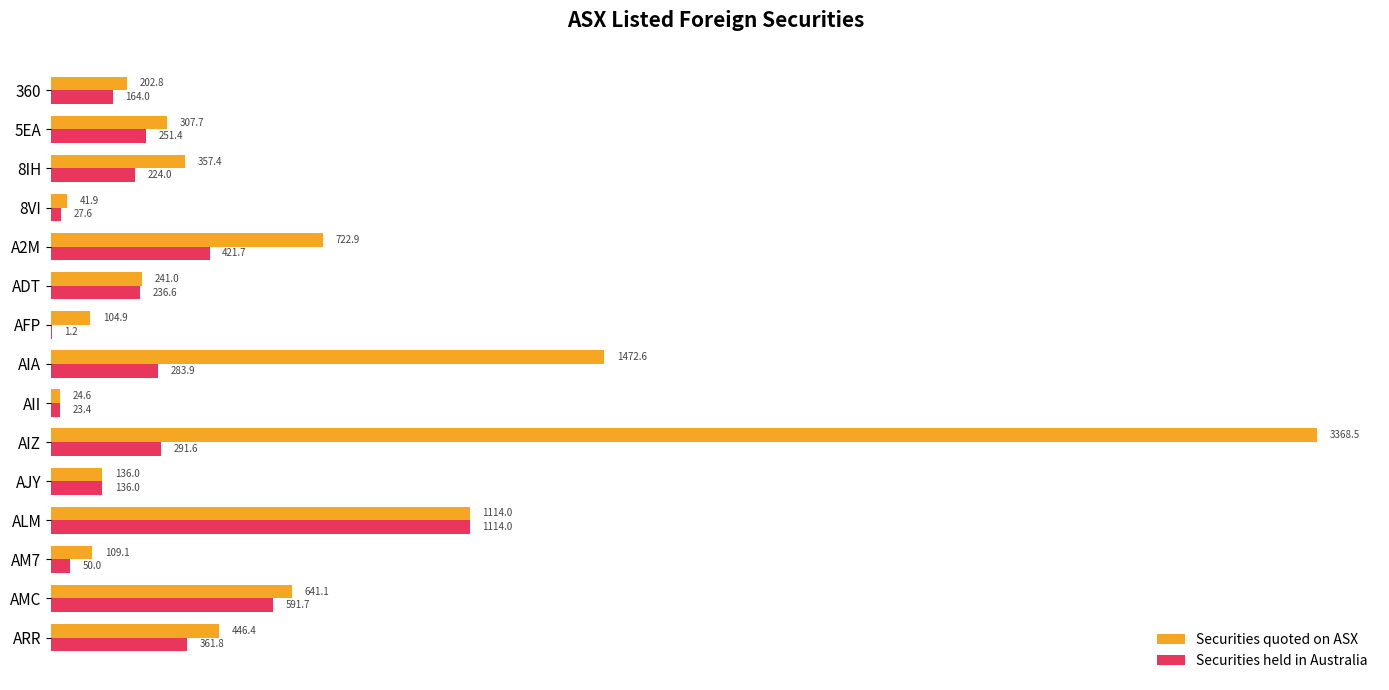

How many series are shown in this chart?

2